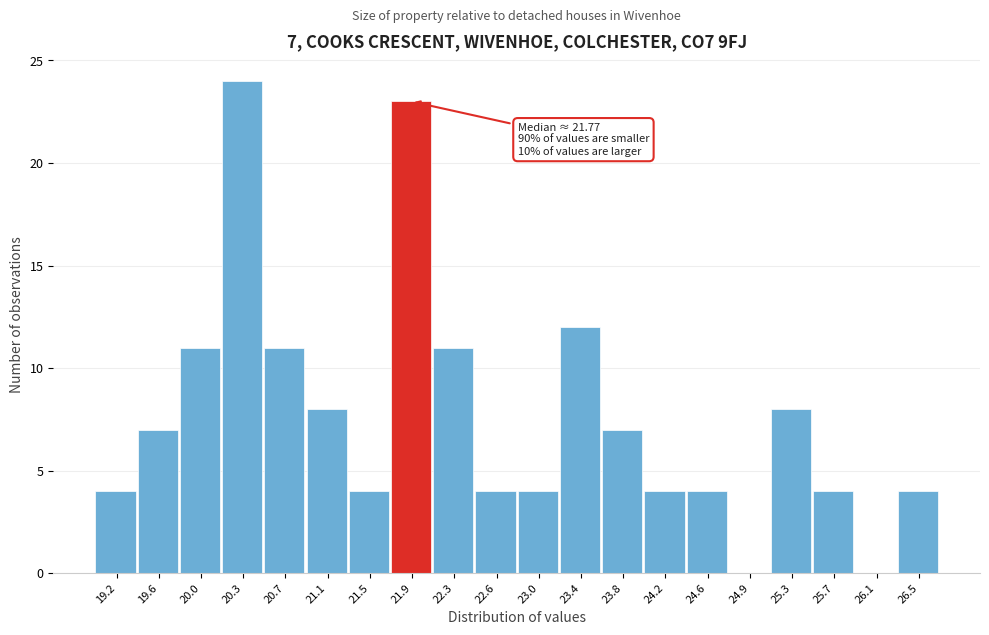

Over which range of the x-axis is the bar tallest?

20.15 to 20.55